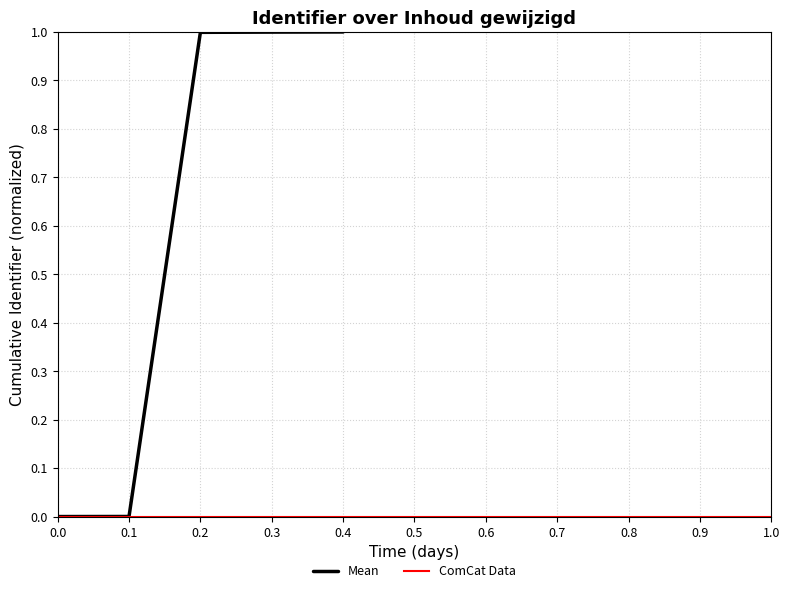

Is it true that Mean equals 1.0 at 0.2?

True